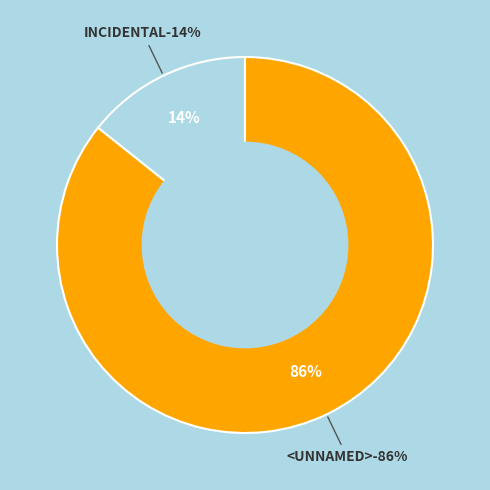

Which category accounts for the majority?

<UNNAMED>